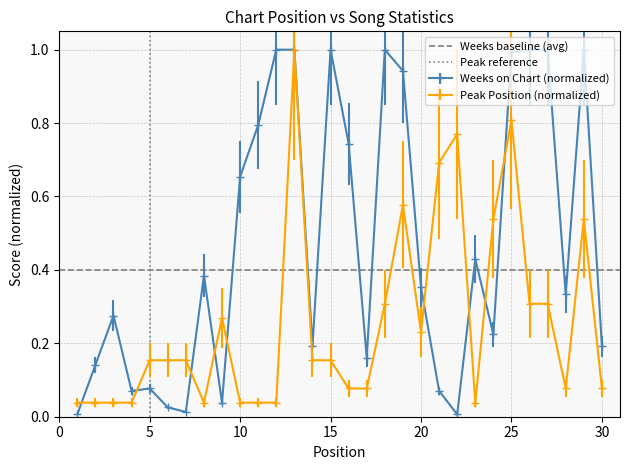

What is the highest value of the Peak Position (normalized) series?

1.0